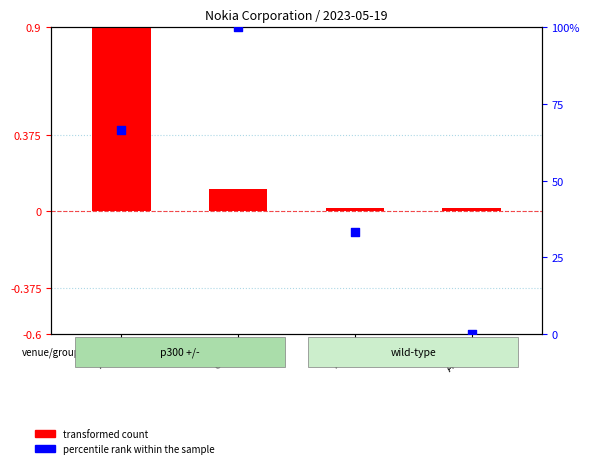

At how many categories does at least one series exceed 62?

2